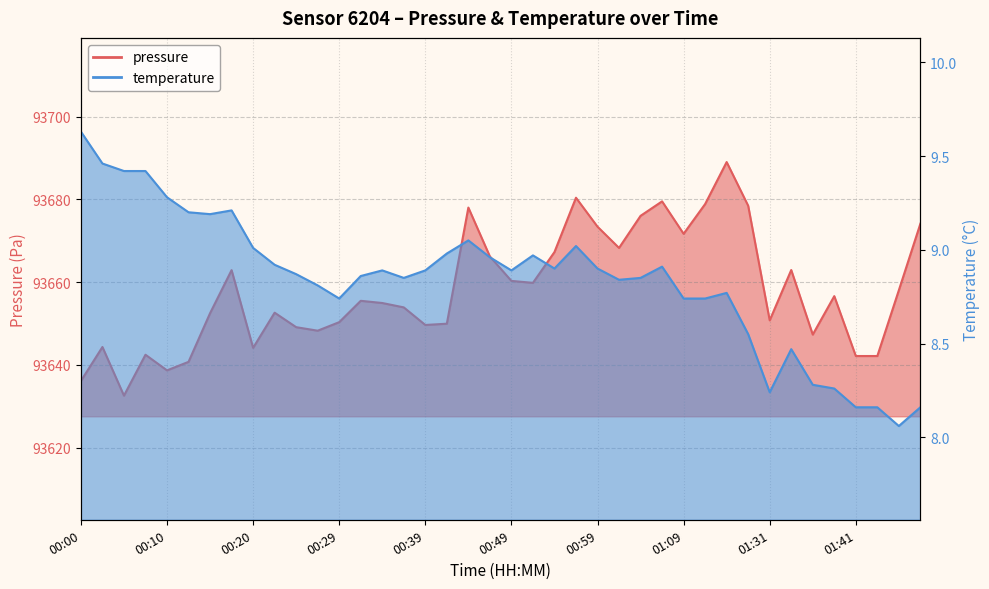

Between 01:33 and 01:48, which series saw the biggest shift?

pressure